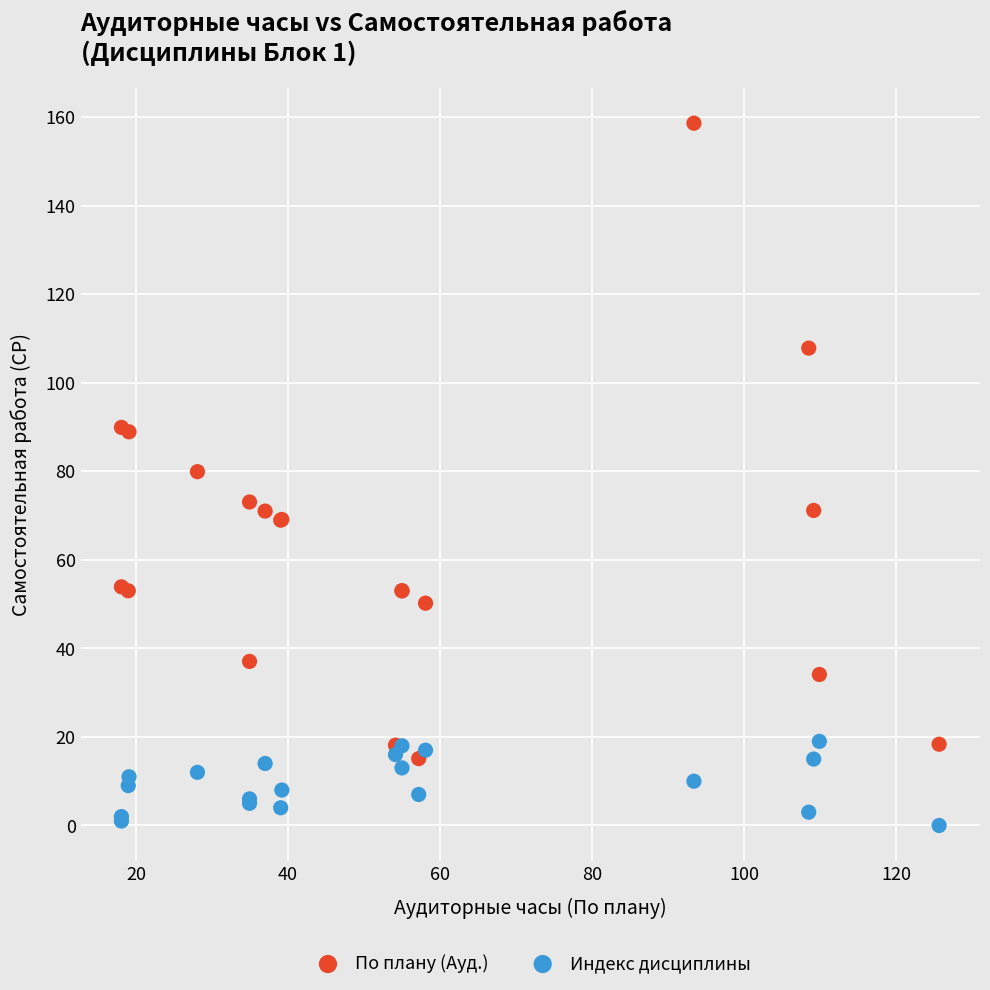

Which series reaches the maximum Y coordinate?

По плану (Ауд.)